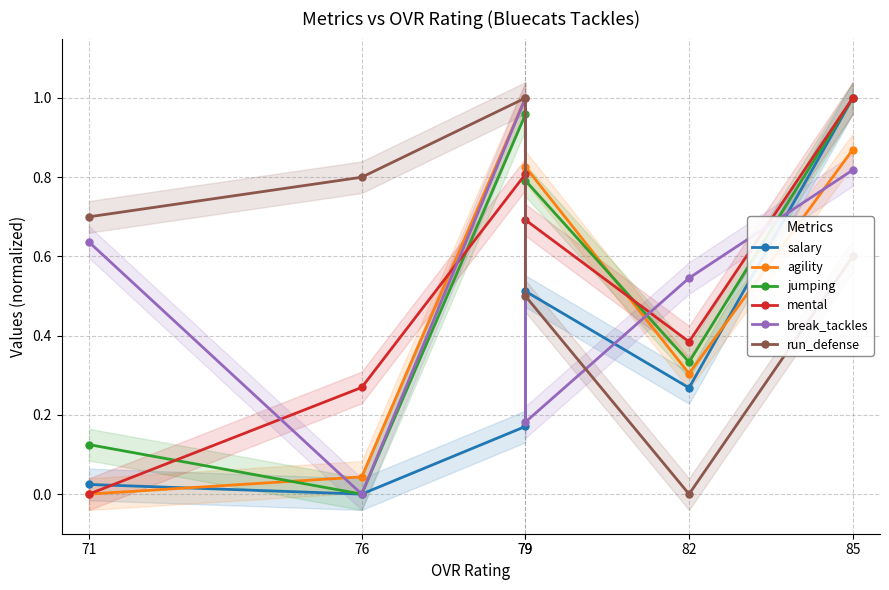

How many categories are shown in the chart?

6